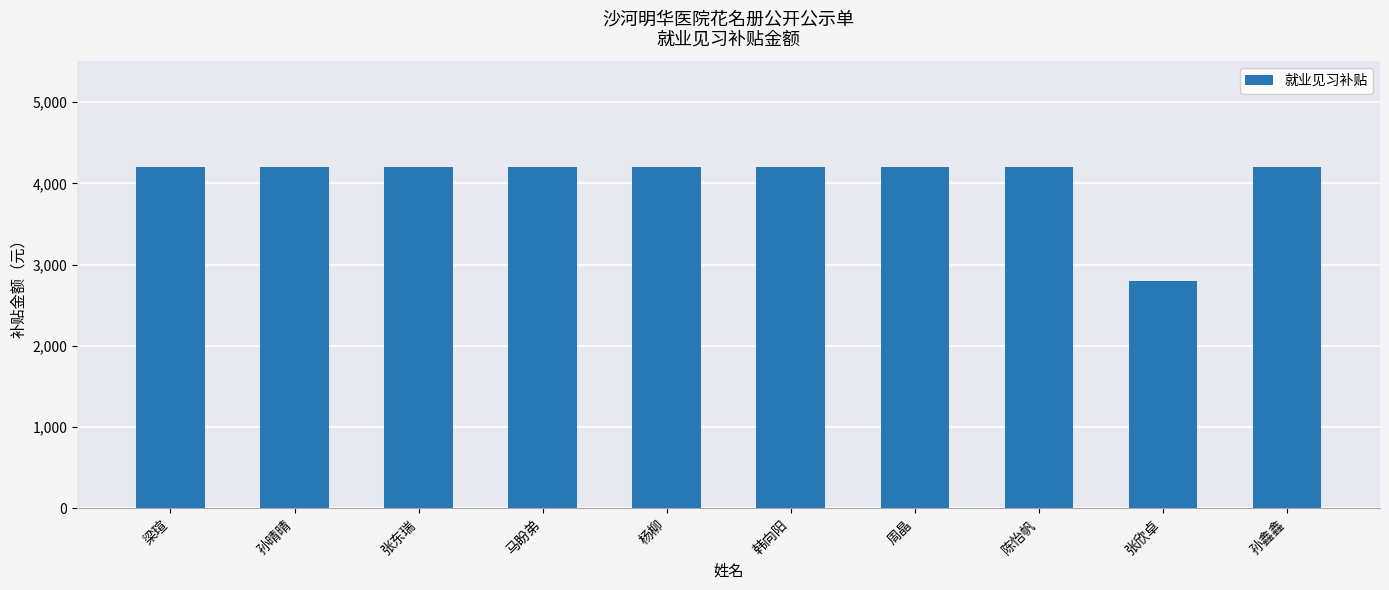

Reading left to right, extract all data points from this chart.

4200	4200	4200	4200	4200	4200	4200	4200	2800	4200